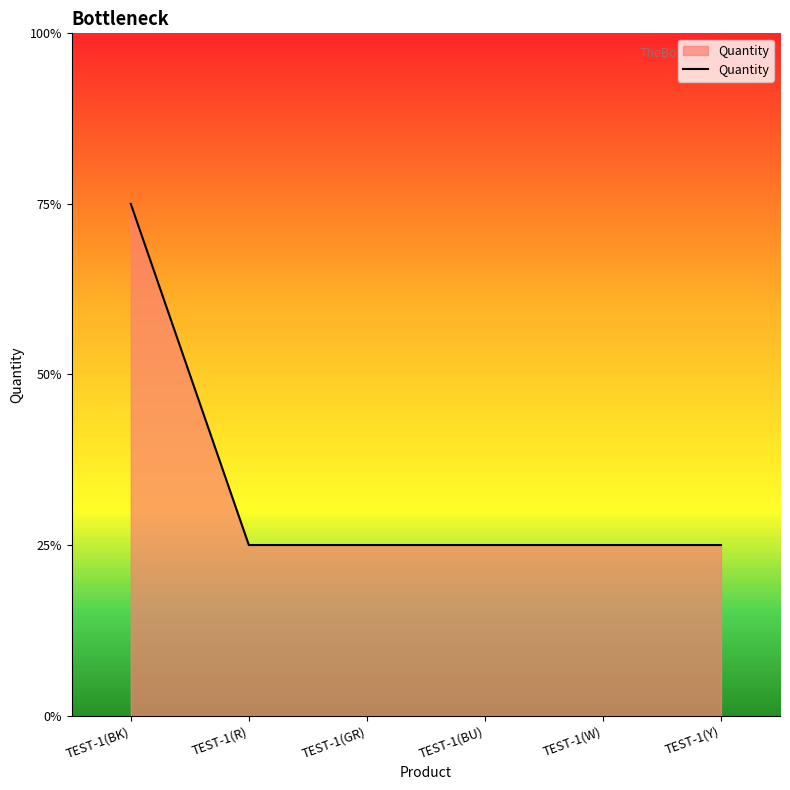

What is the sum of all values?

40